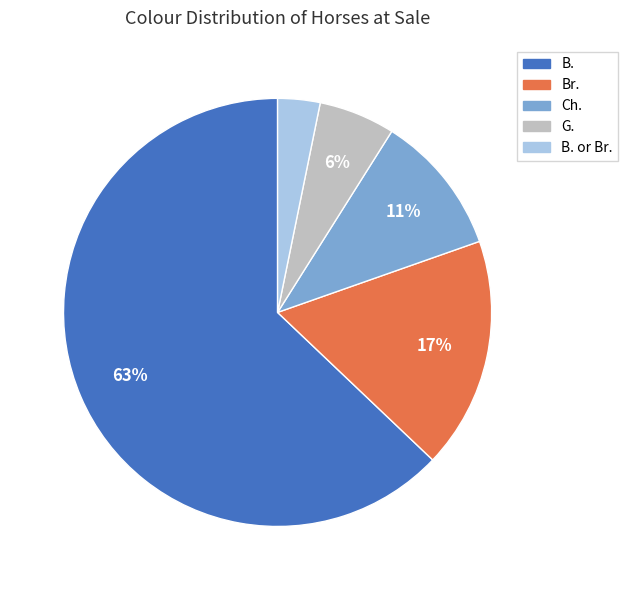

Is there a majority slice in this chart?

Yes